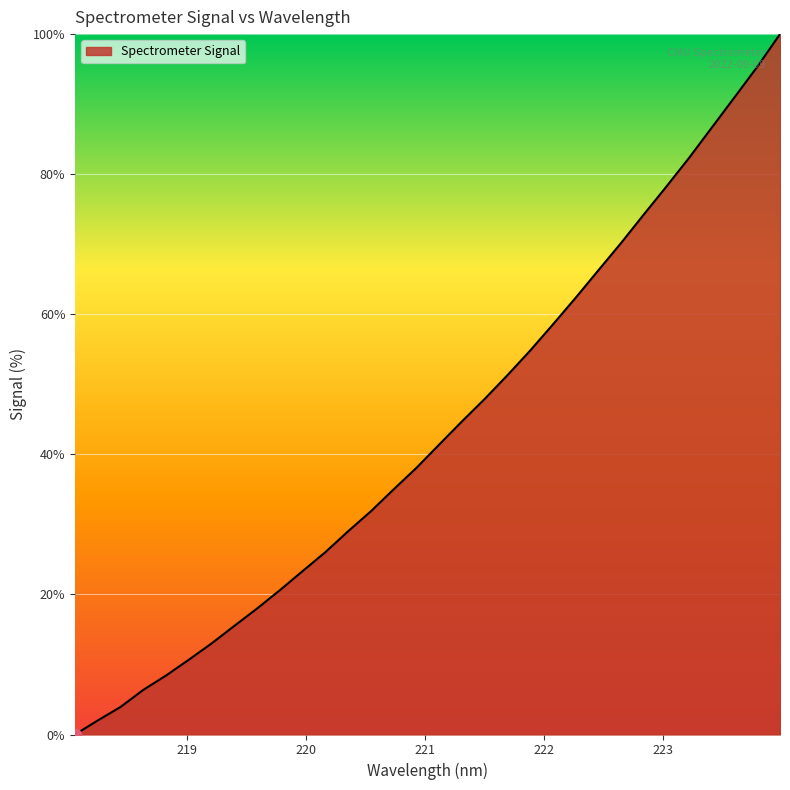

What is the greatest value displayed?

100.0